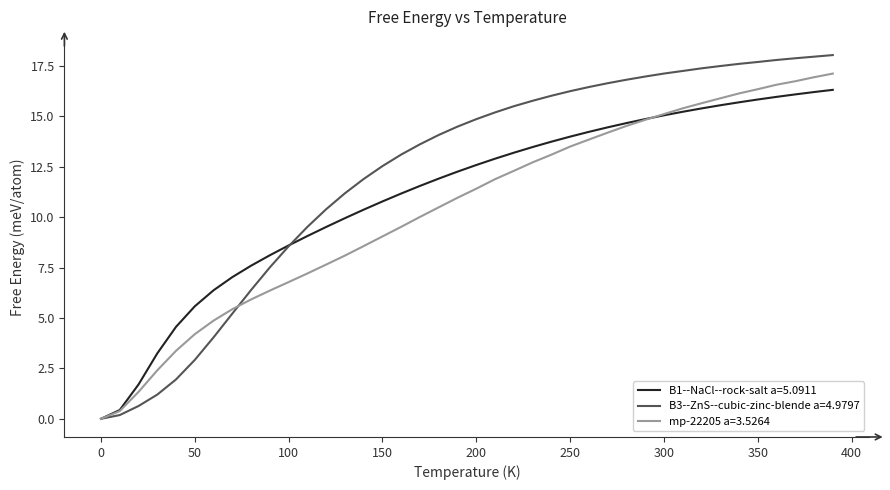

List the series in order of their overall mean, highest first.

B3--ZnS--cubic-zinc-blende a=4.9797, B1--NaCl--rock-salt a=5.0911, mp-22205 a=3.5264